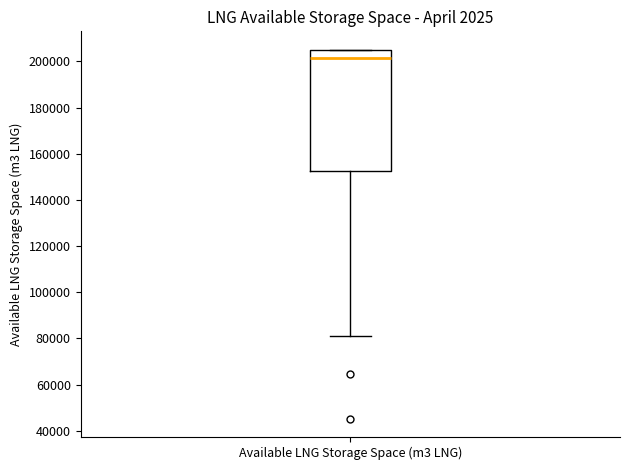

Where does the median line of the box for Available LNG Storage Space (m3 LNG) sit on the y-axis? The values are not printed on the chart, so give them approximately, as read against the axis.

202000